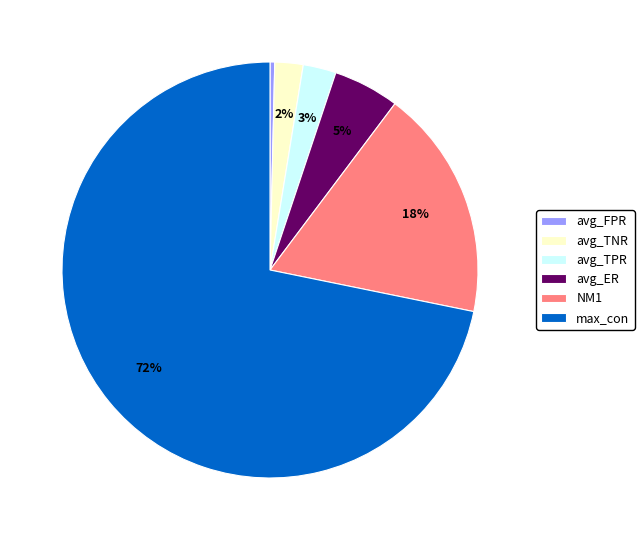

What is the smallest slice in the pie chart?

avg_FPR